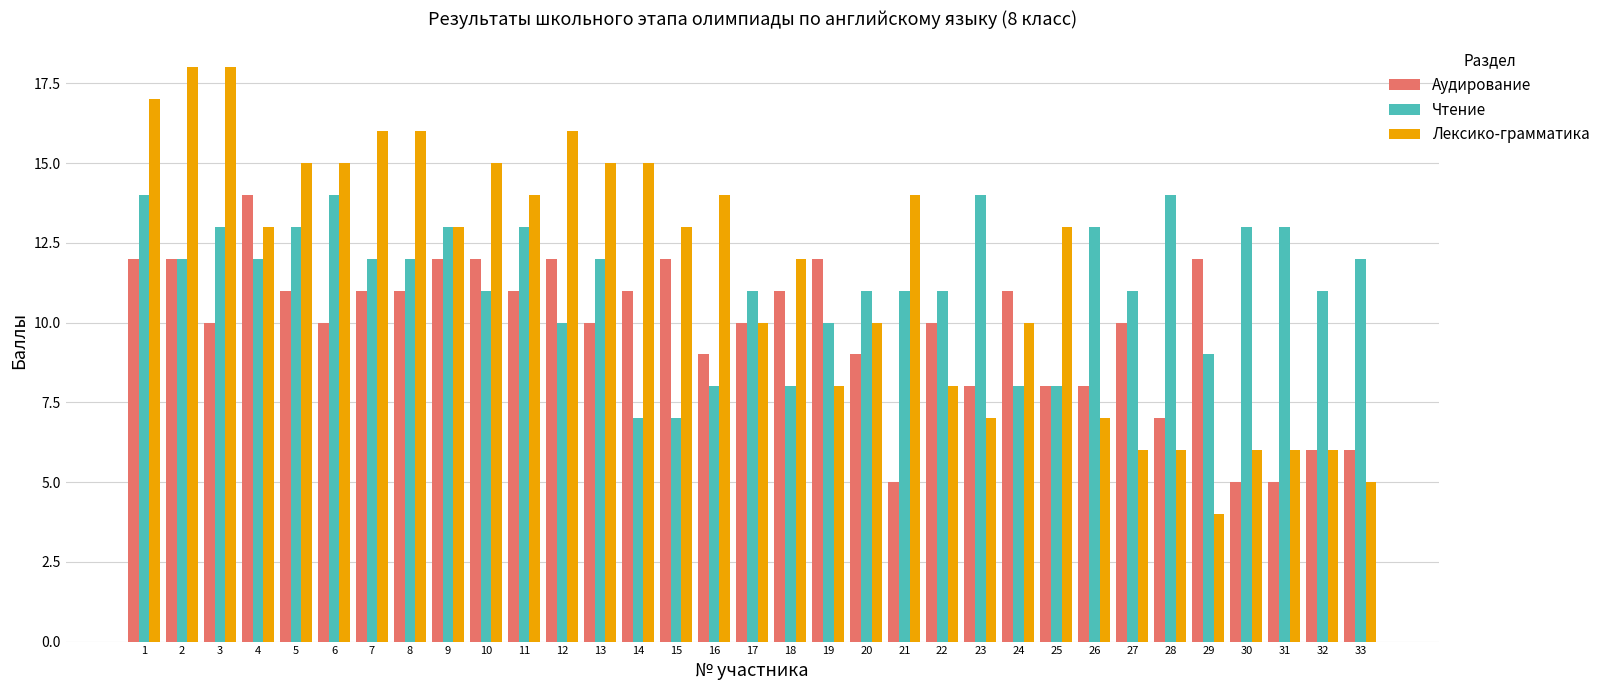

At which category is the sum across all series the highest?

1